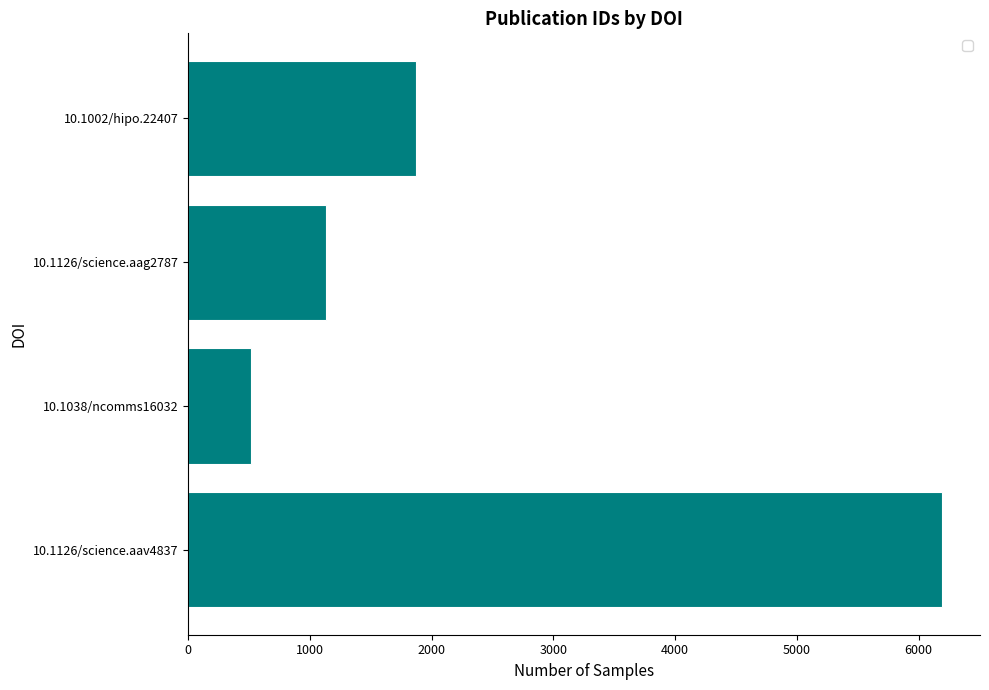

Between 10.1126/science.aav4837 and 10.1038/ncomms16032, which is larger?

10.1126/science.aav4837